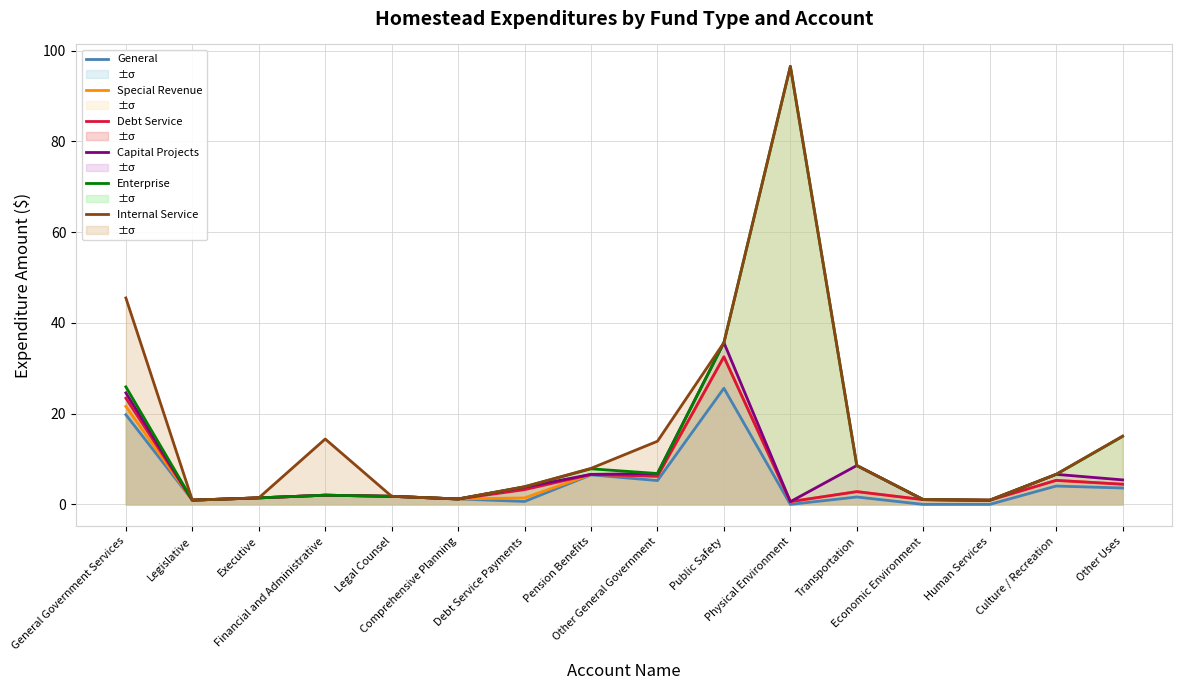

What is the sum of all General values?

74.4